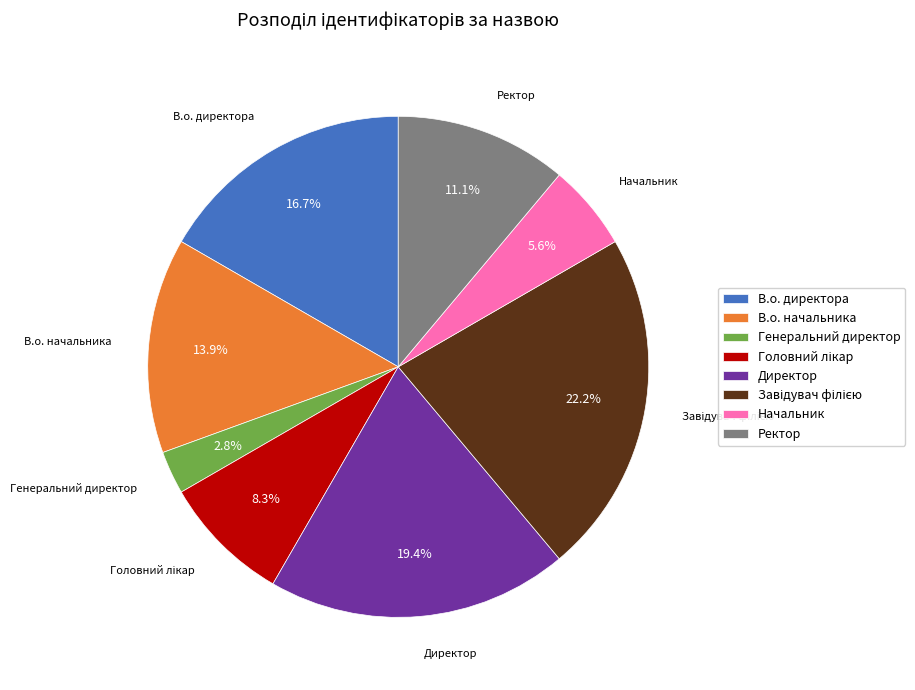

What is the smallest slice in the pie chart?

Генеральний директор